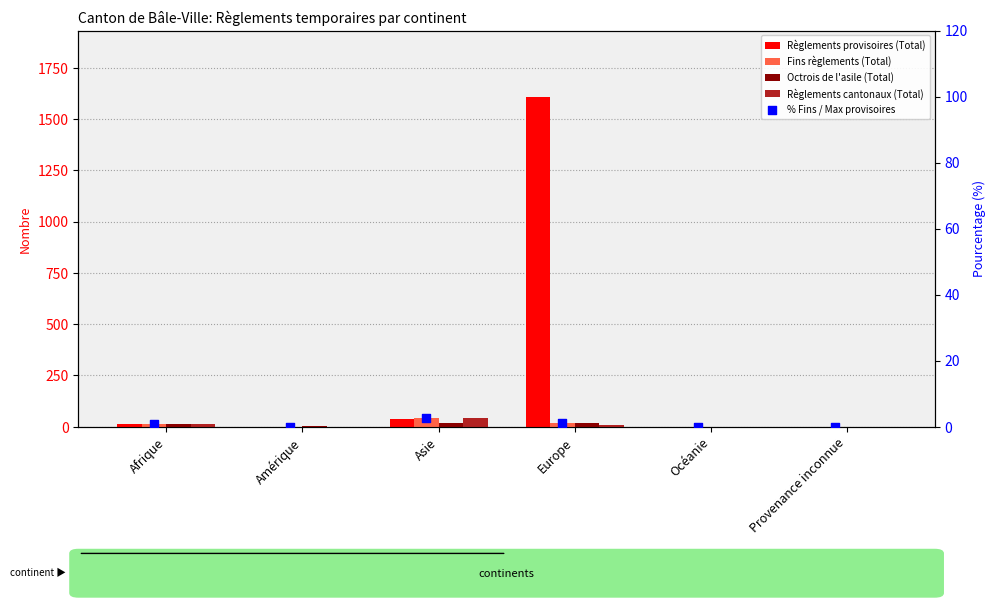

At how many categories does at least one series exceed 1557?

1